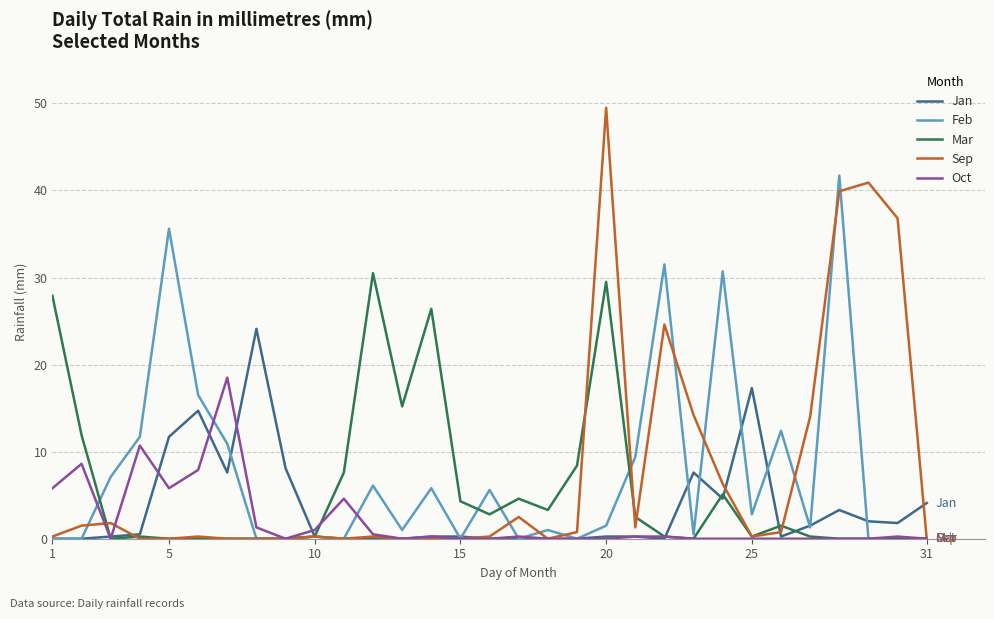

What is the maximum value shown in the chart?

49.5